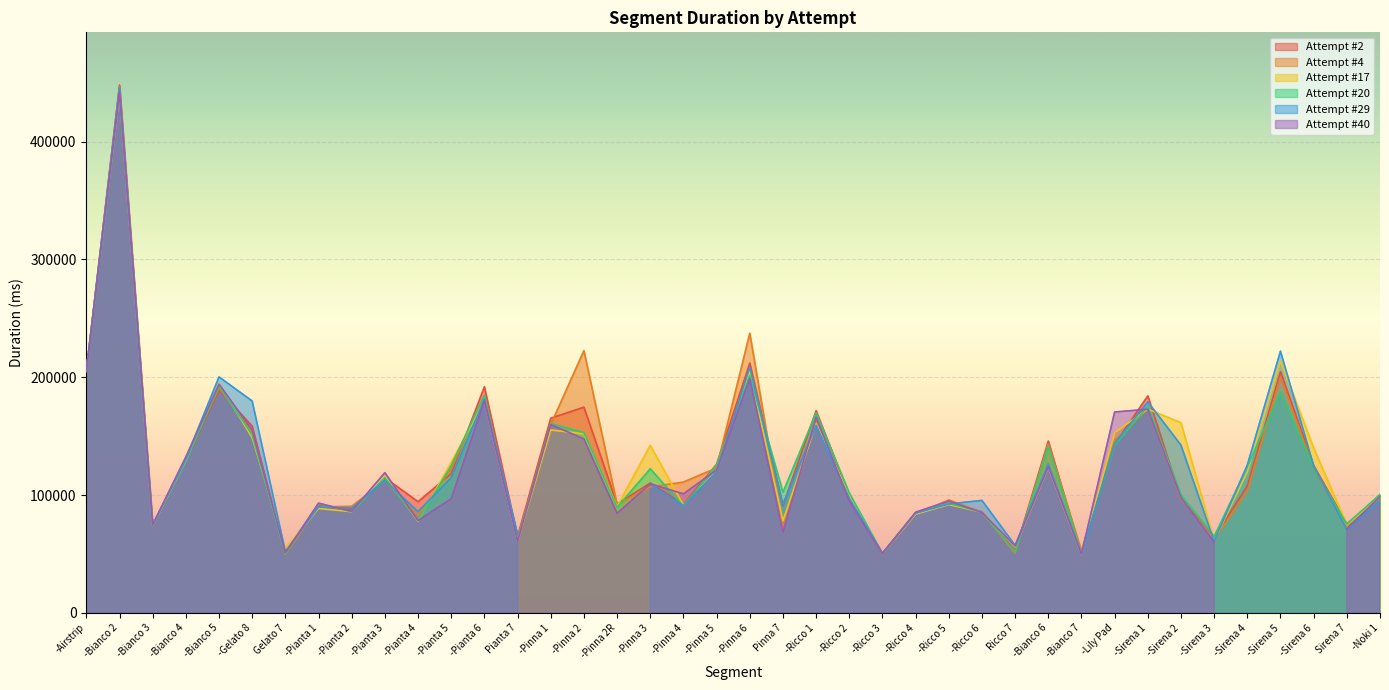

What is the difference between the second highest and second lowest values in the Attempt #20 series?

154897